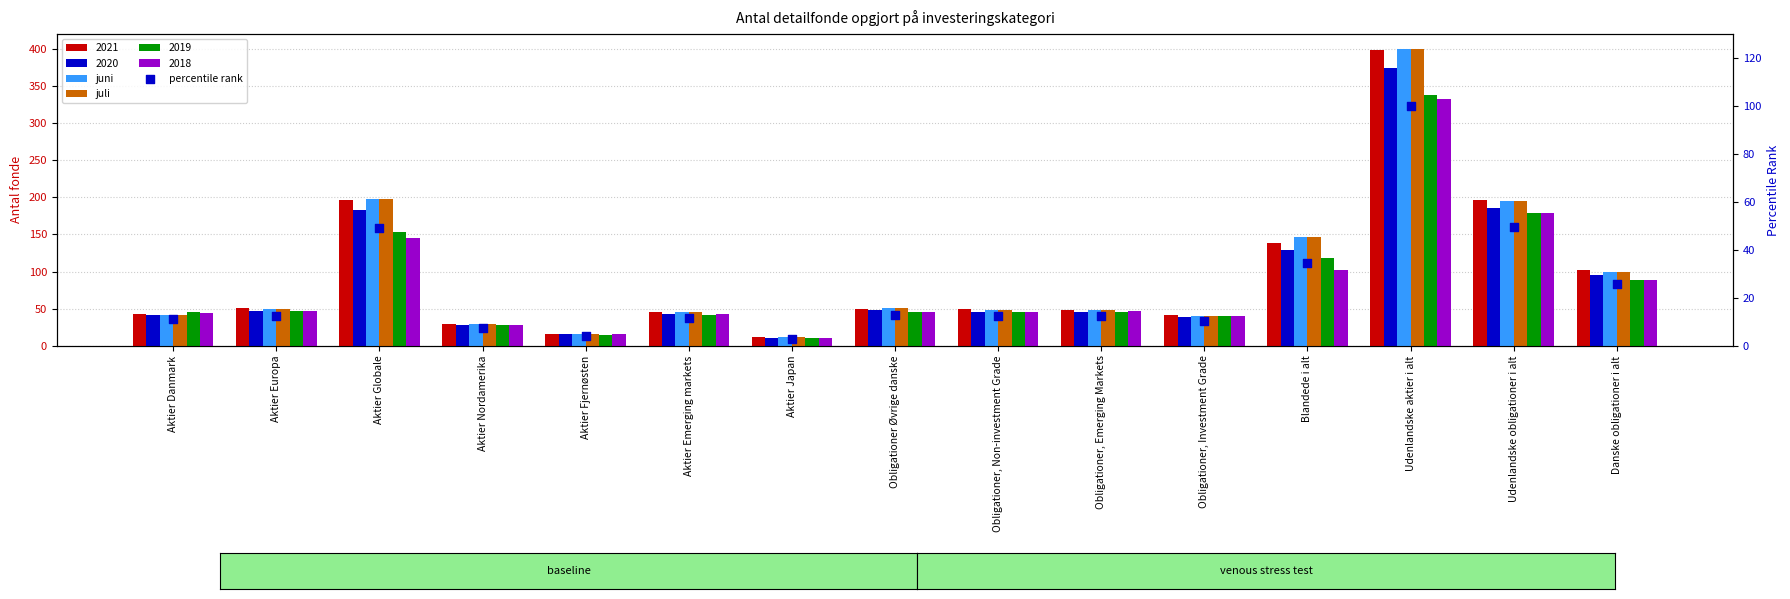

Which series contains the lowest Y value?

percentile rank